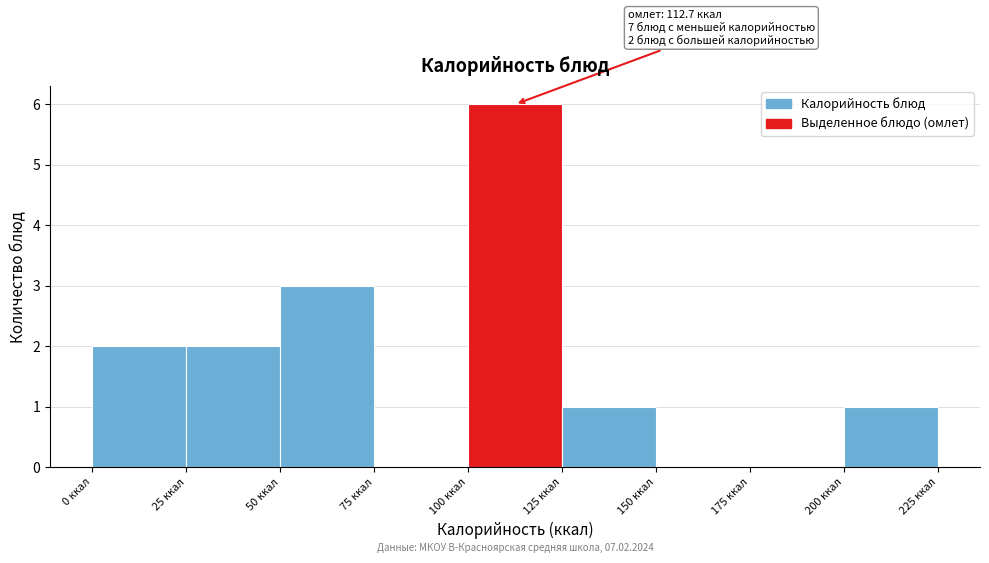

Which range on the x-axis has the tallest bar?

100 to 125